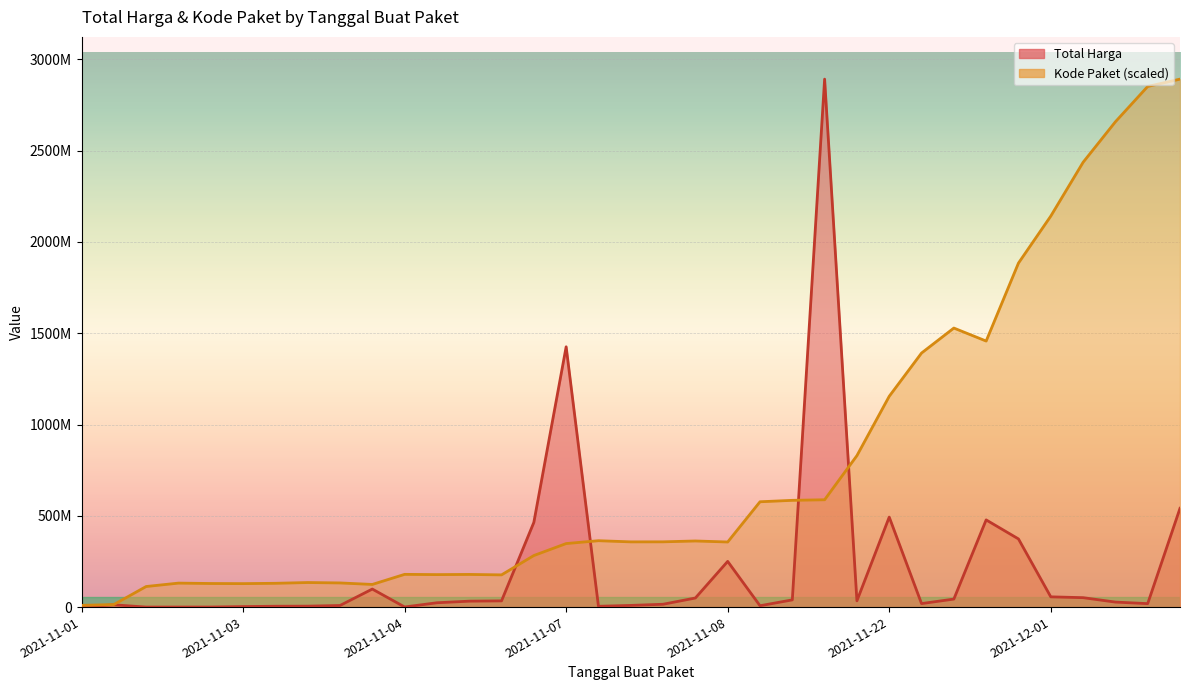

How many lines are shown in the chart?

2